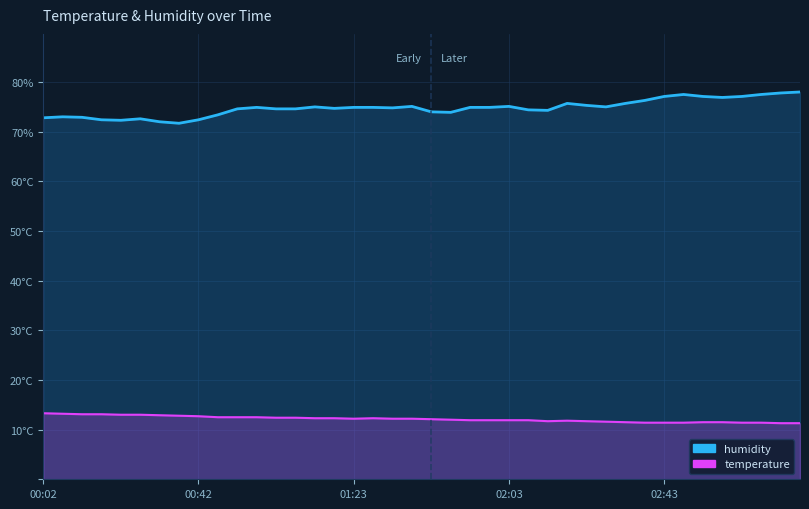

What is the spread (max minus min) of values at 00:17?

59.3